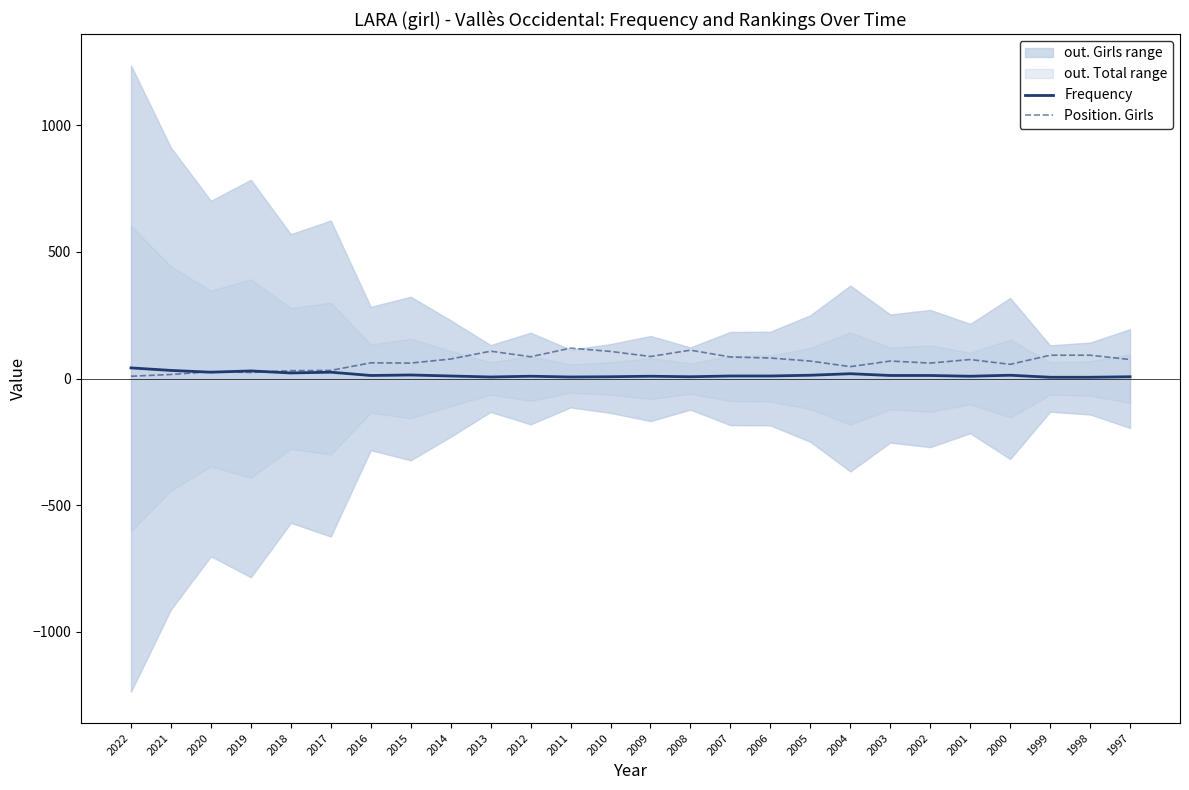

What is the spread (max minus min) of values at 1997?

68